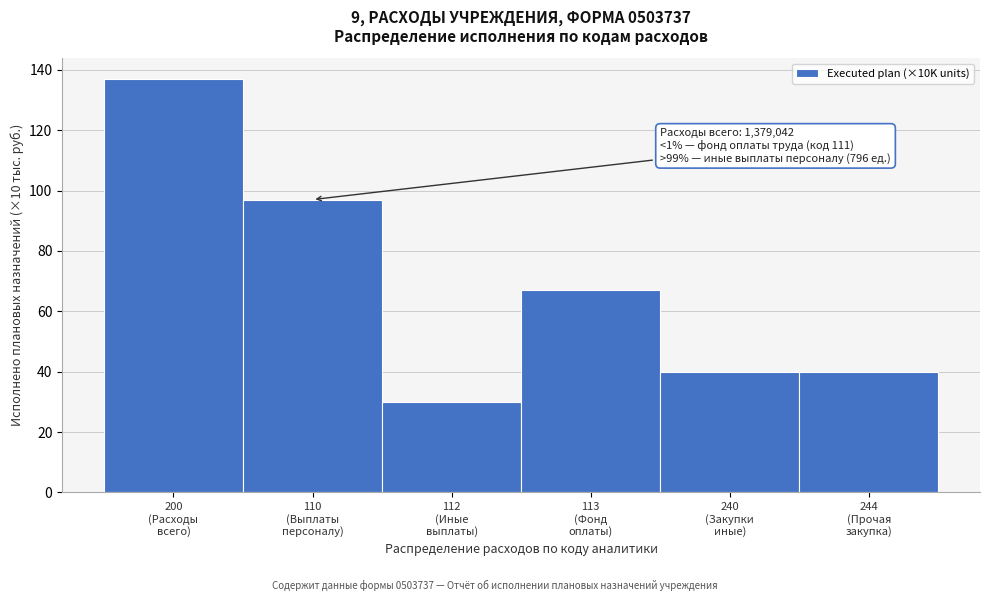

Reading right to left, list all the values displayed in this chart.

40	40	67	30	97	137